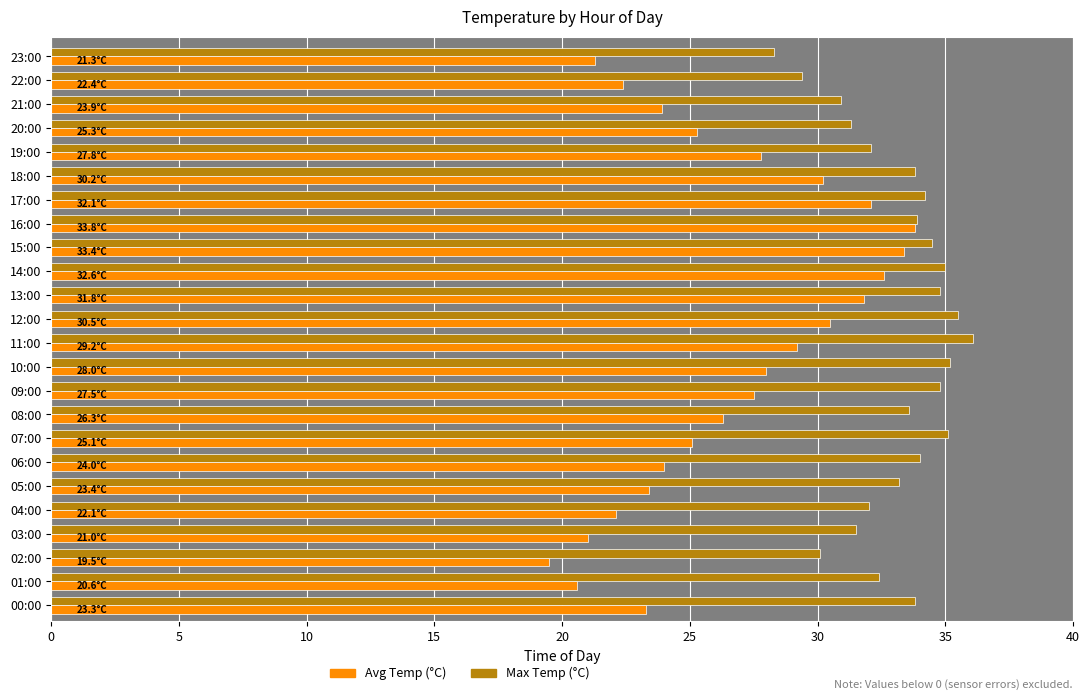

Which label corresponds to the largest value in the chart?

11:00